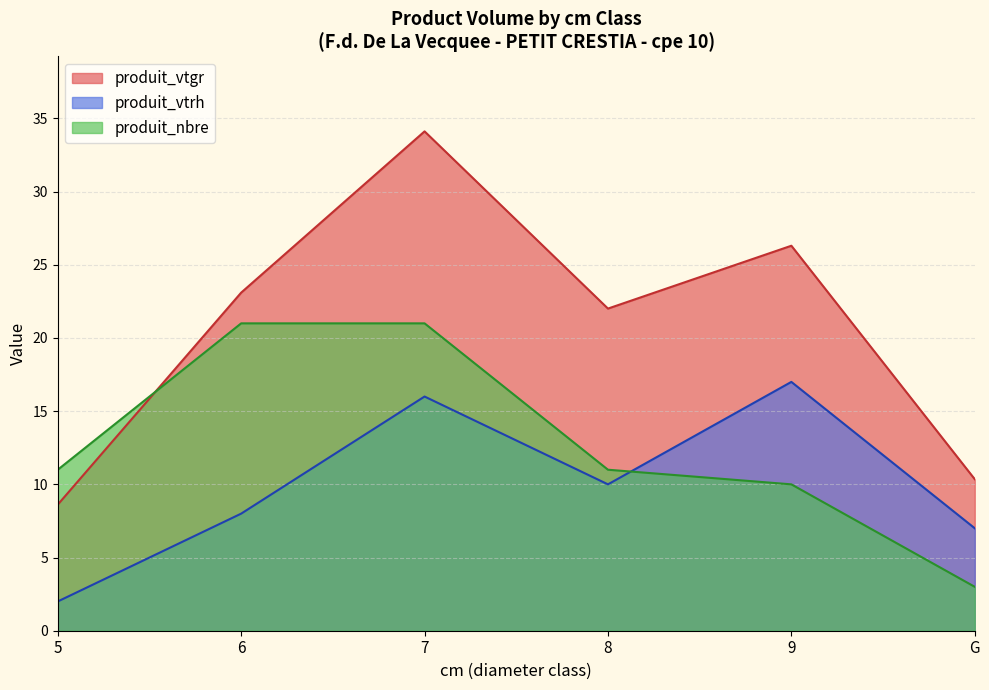

Which series changed the most between 5 and 8?

produit_vtgr